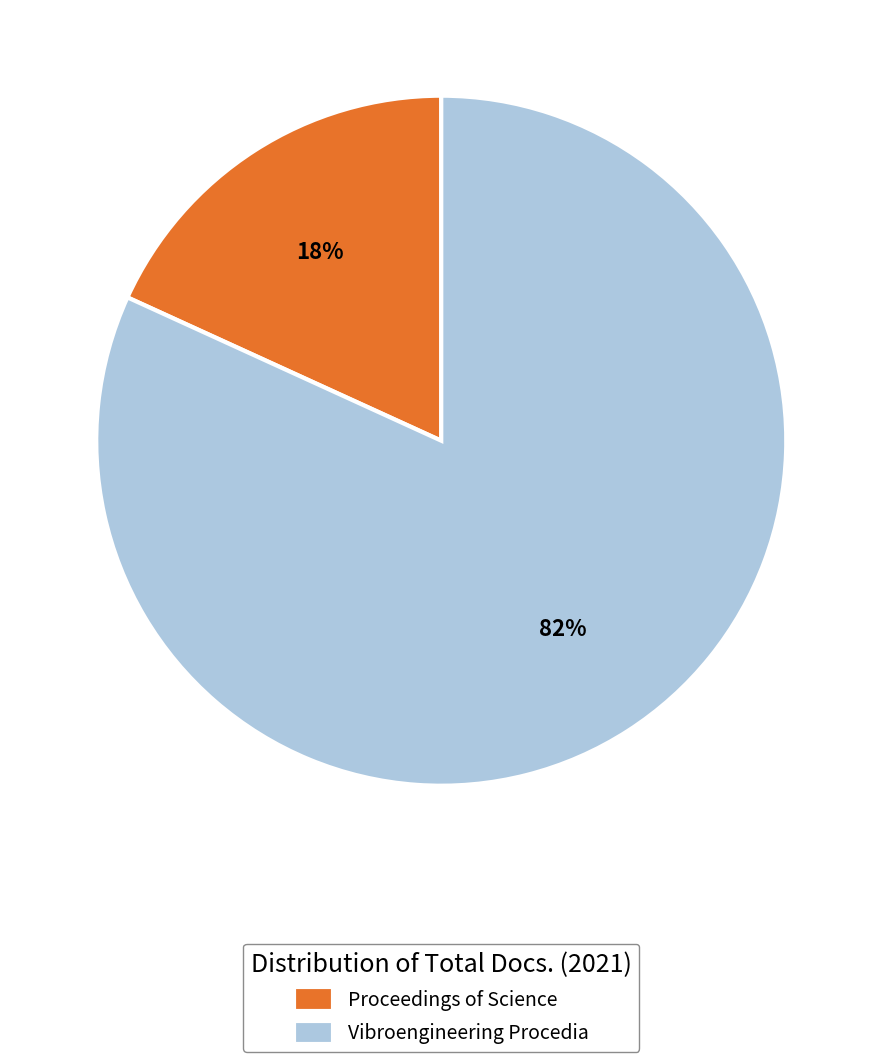

To the nearest percent, what portion does Vibroengineering Procedia represent?

82%